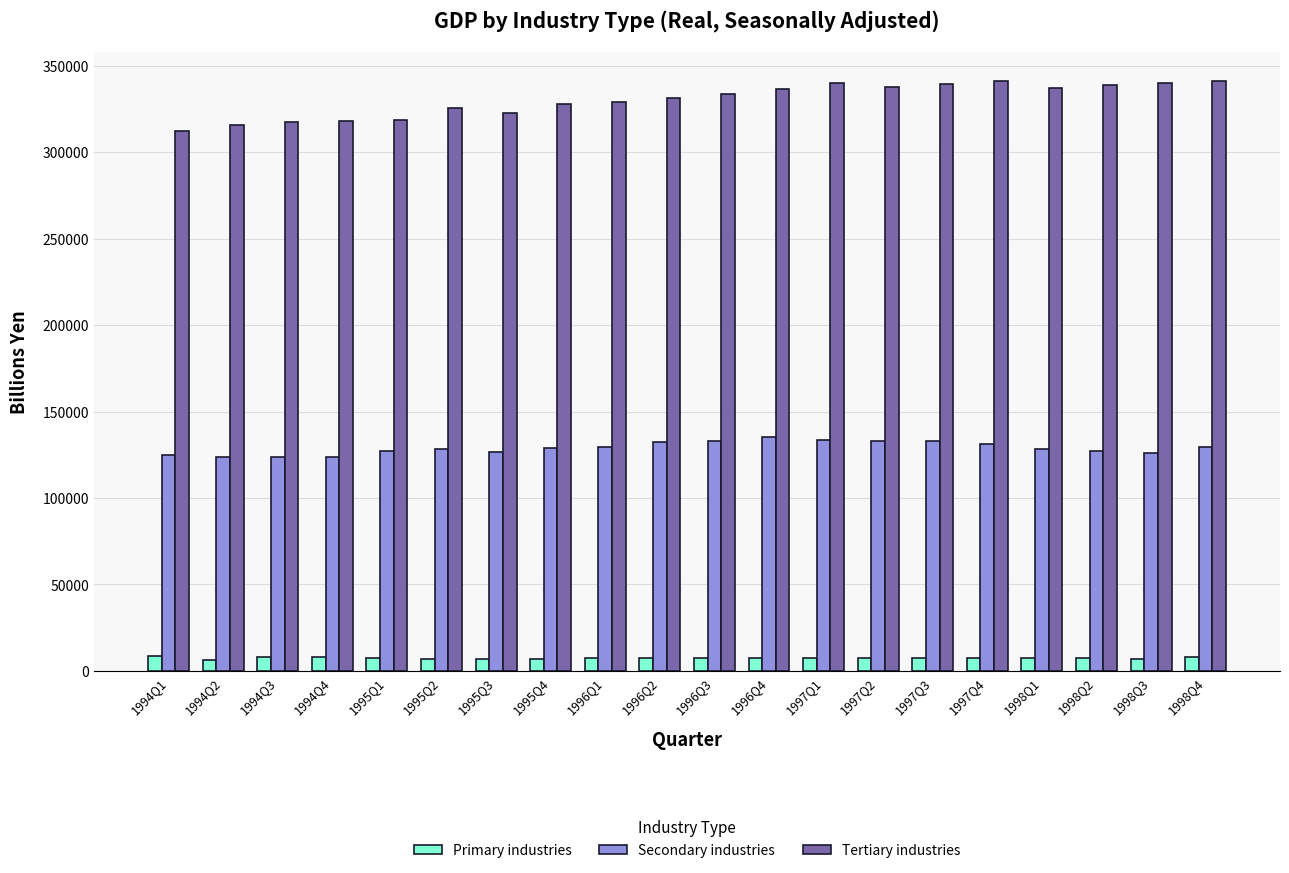

What value does the Primary industries series have at 1997Q1?

7358.8